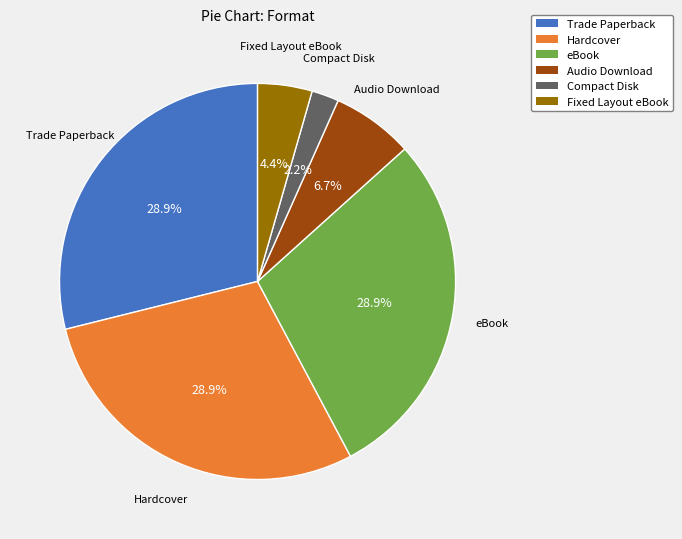

To the nearest percent, what is the combined percentage of Hardcover and Audio Download?

36%